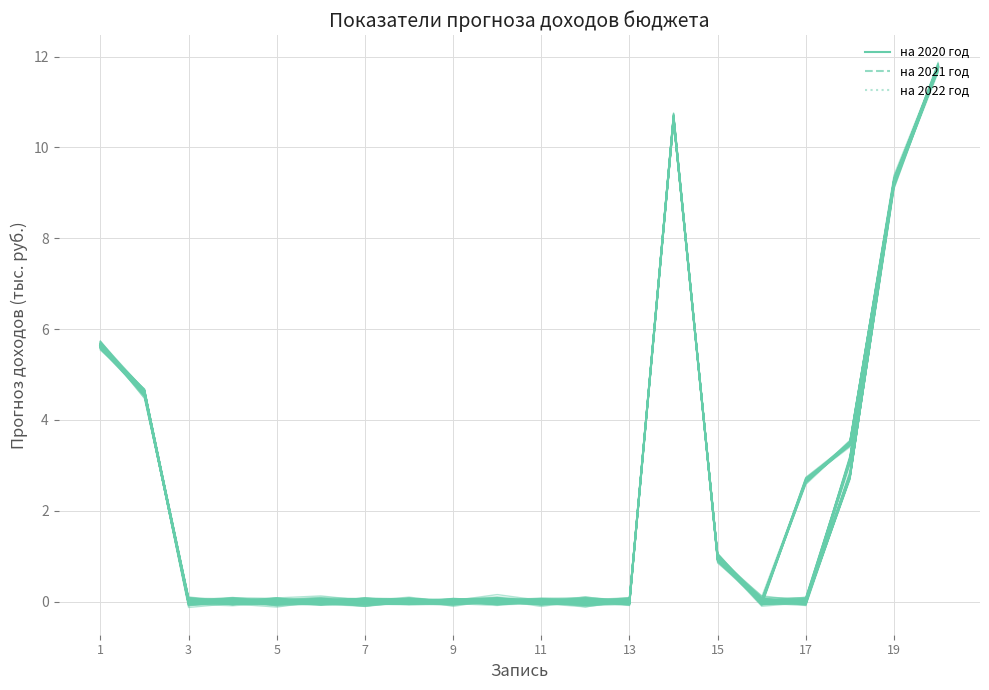

What is the difference between the maximum and minimum values in the на 2022 год series?

11.9